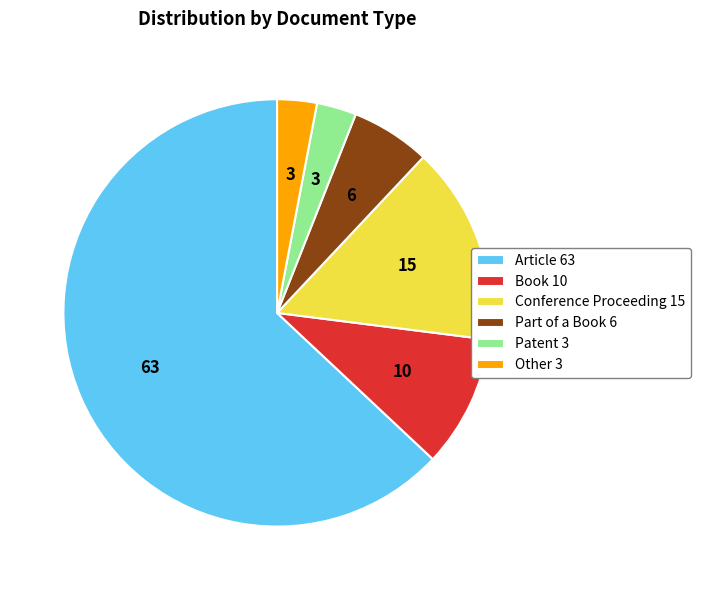

Is it true that Book 10 is 10% of the pie?

True